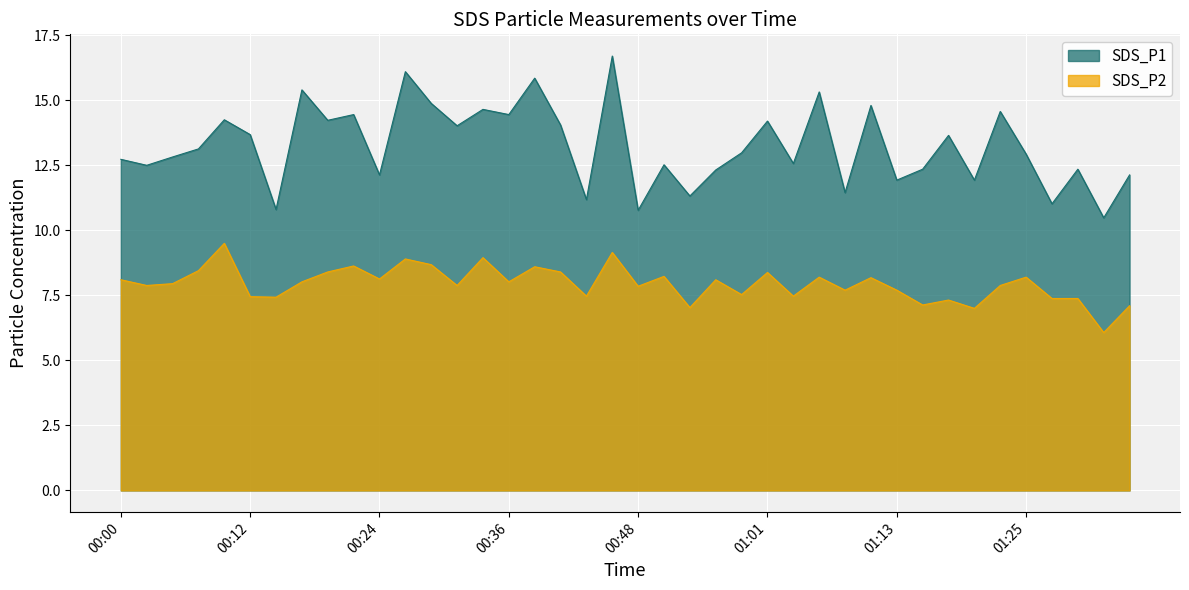

How many categories are shown in the chart?

40